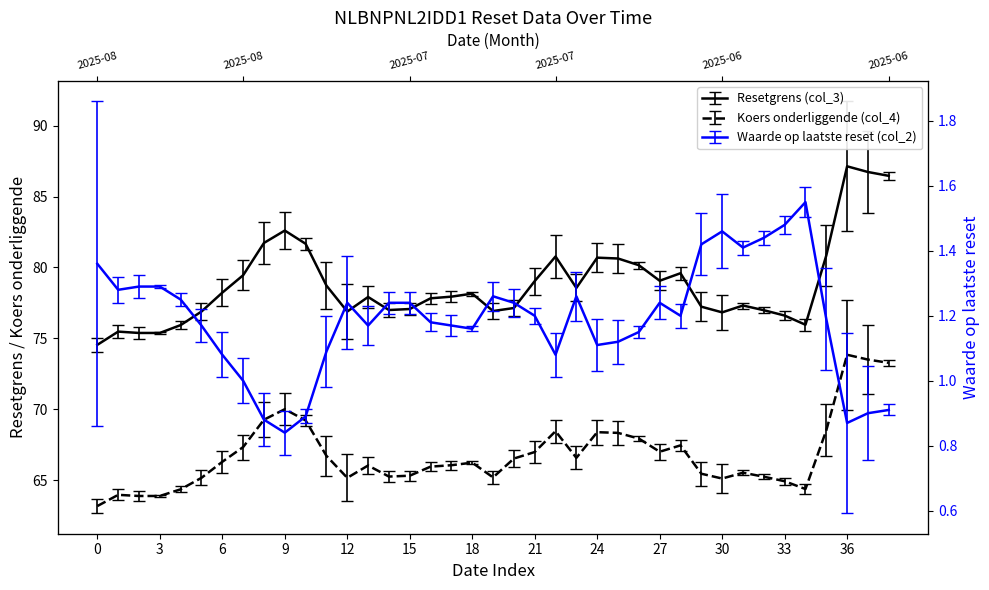

Which series has the largest total across all categories?

Resetgrens (col_3)